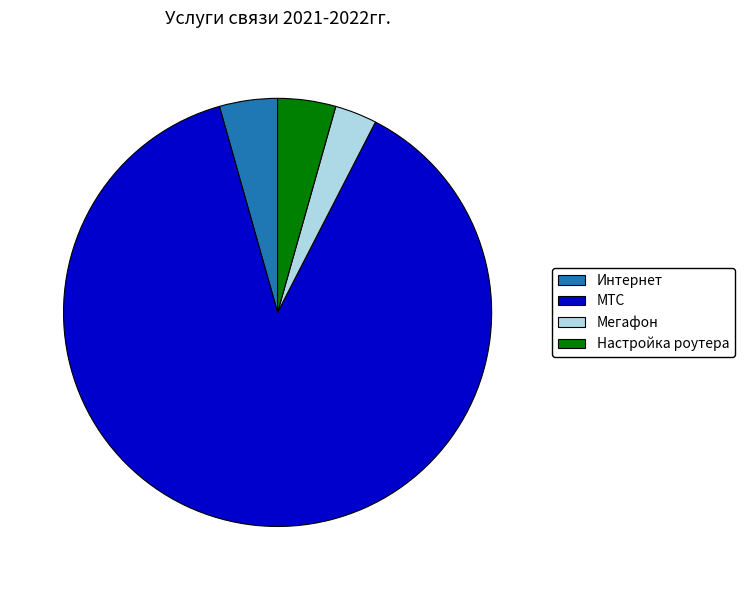

The Мегафон slice represents 3% of the pie. True or false?

True